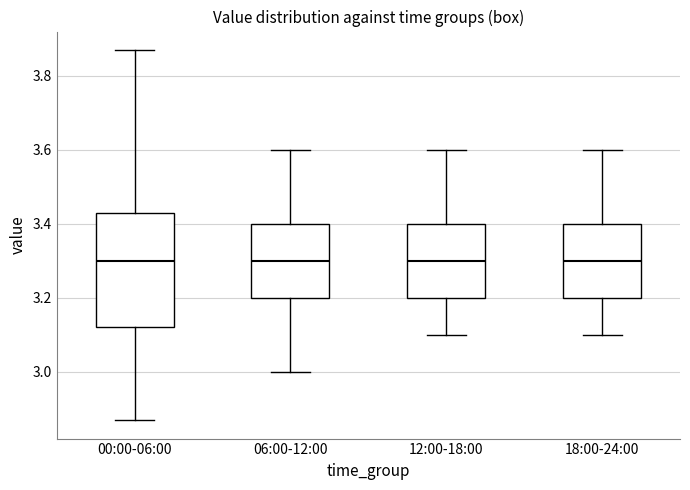

Where does the median line of the box for 06:00-12:00 sit on the y-axis? The values are not printed on the chart, so give them approximately, as read against the axis.

3.30